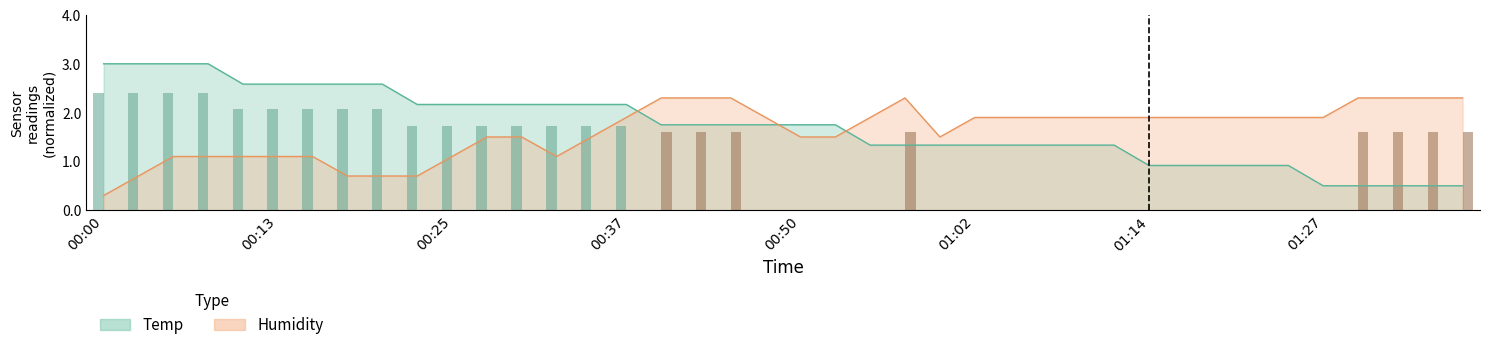

Reading left to right, extract all data points from this chart.

Temp: 3.0	3.0	3.0	3.0	2.6	2.6	2.6	2.6	2.6	2.2	2.2	2.2	2.2	2.2	2.2	2.2	1.8	1.8	1.8	1.8	1.8	1.8	1.3	1.3	1.3	1.3	1.3	1.3	1.3	1.3	0.9	0.9	0.9	0.9	0.9	0.5	0.5	0.5	0.5	0.5
Humidity: 0.3	0.7	1.1	1.1	1.1	1.1	1.1	0.7	0.7	0.7	1.1	1.5	1.5	1.1	1.5	1.9	2.3	2.3	2.3	1.9	1.5	1.5	1.9	2.3	1.5	1.9	1.9	1.9	1.9	1.9	1.9	1.9	1.9	1.9	1.9	1.9	2.3	2.3	2.3	2.3